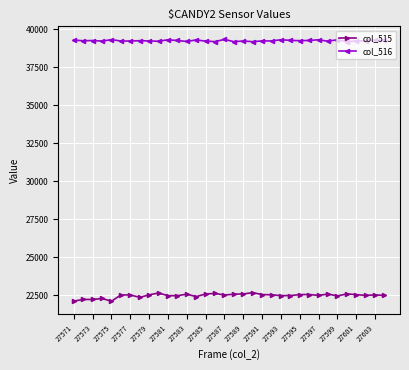

What is the highest value of the col_515 series?

22686